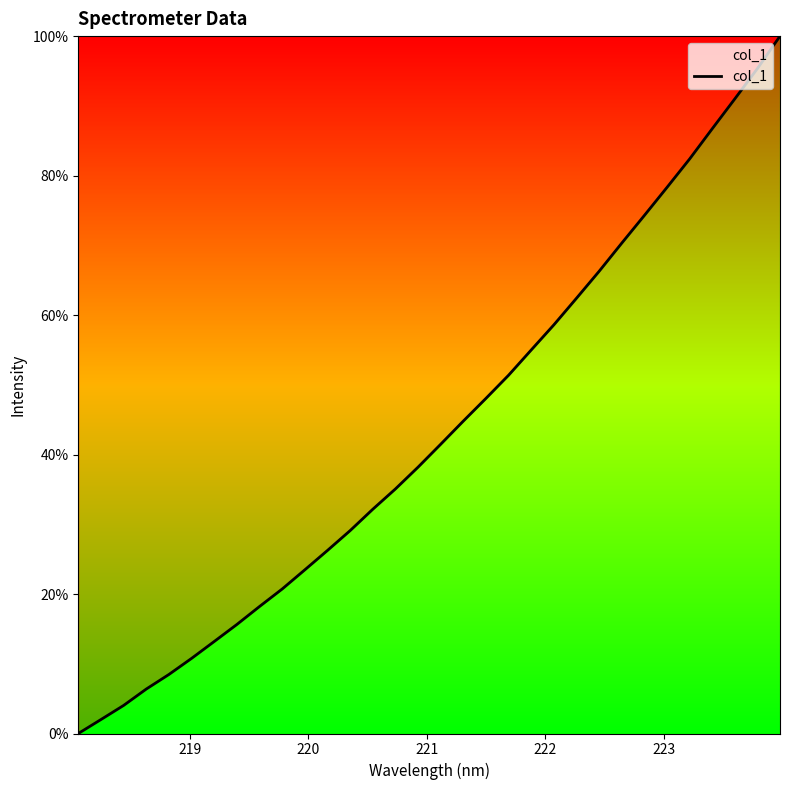

What is the greatest value displayed?

100.0